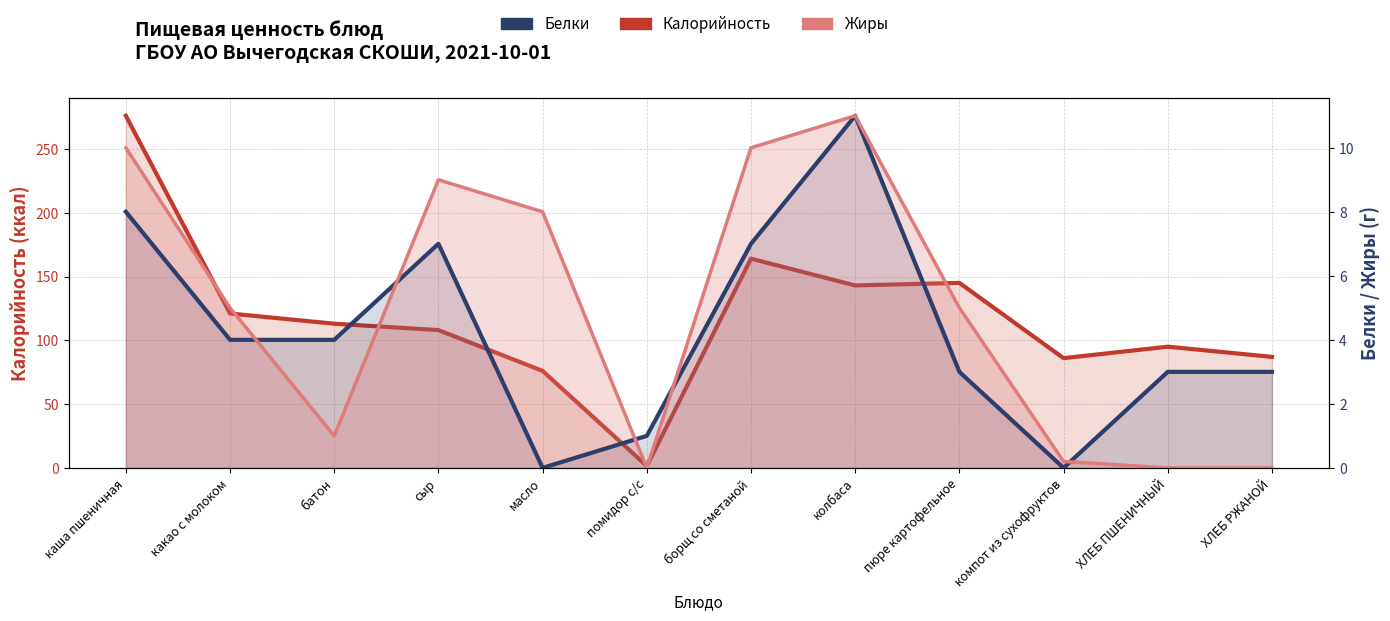

Where is the first local maximum for Белки?

сыр